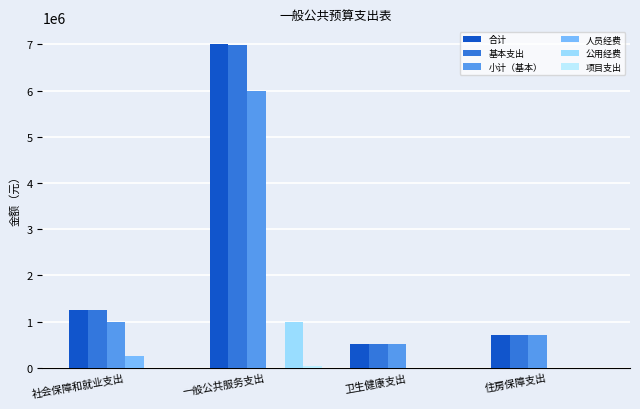

Are the bars grouped side by side (vs. stacked)?

Yes